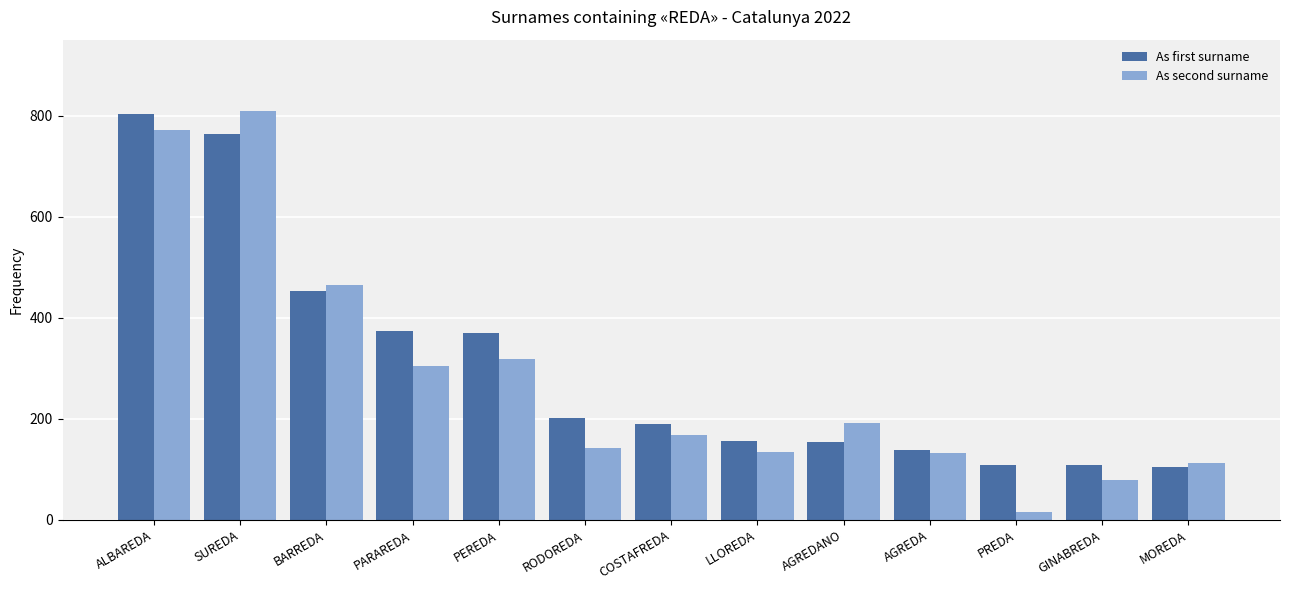

Which category has the highest value in the As second surname series?

SUREDA